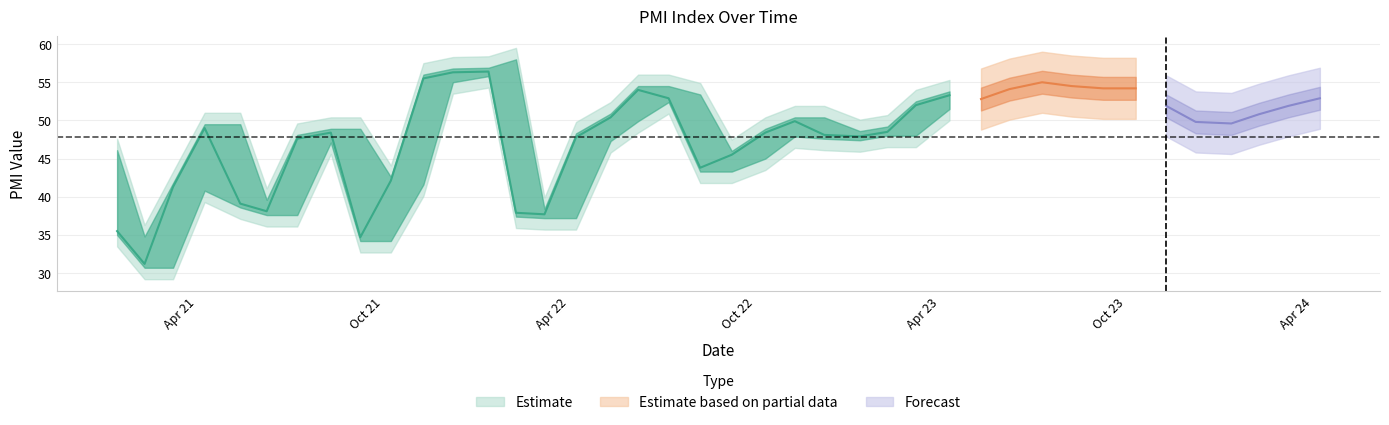

What is the total value across all series at 2023.11.09?

151.3